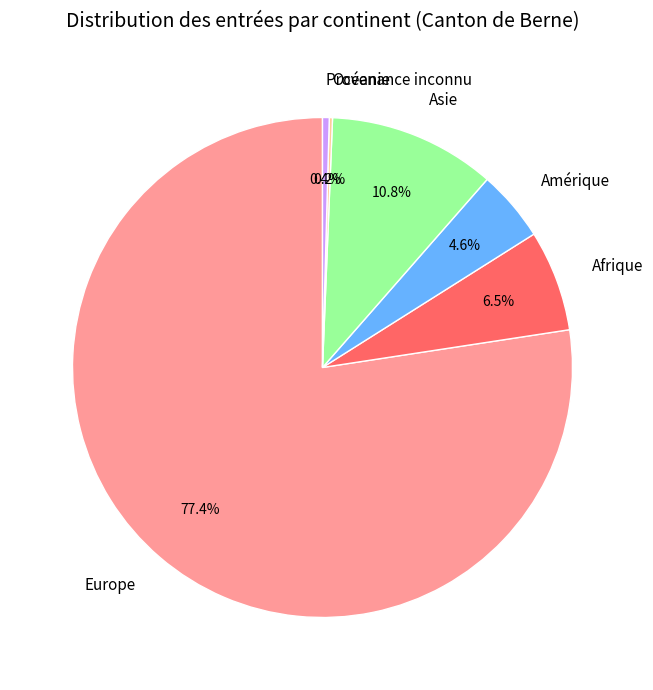

What is the largest slice in the pie chart?

Europe